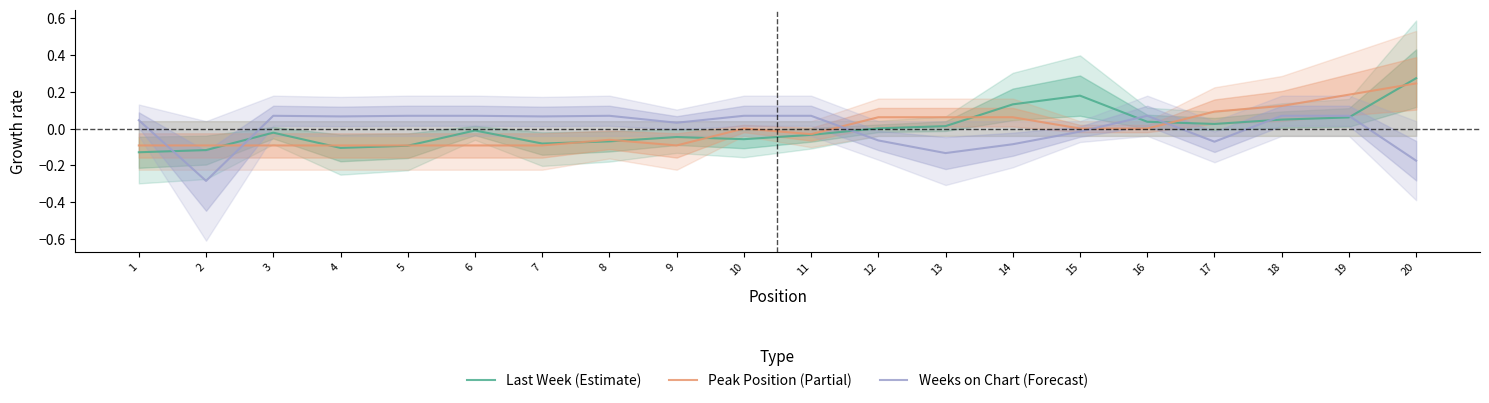

Where do Peak Position (Partial) and Last Week (Estimate) first cross each other?

2 and 3